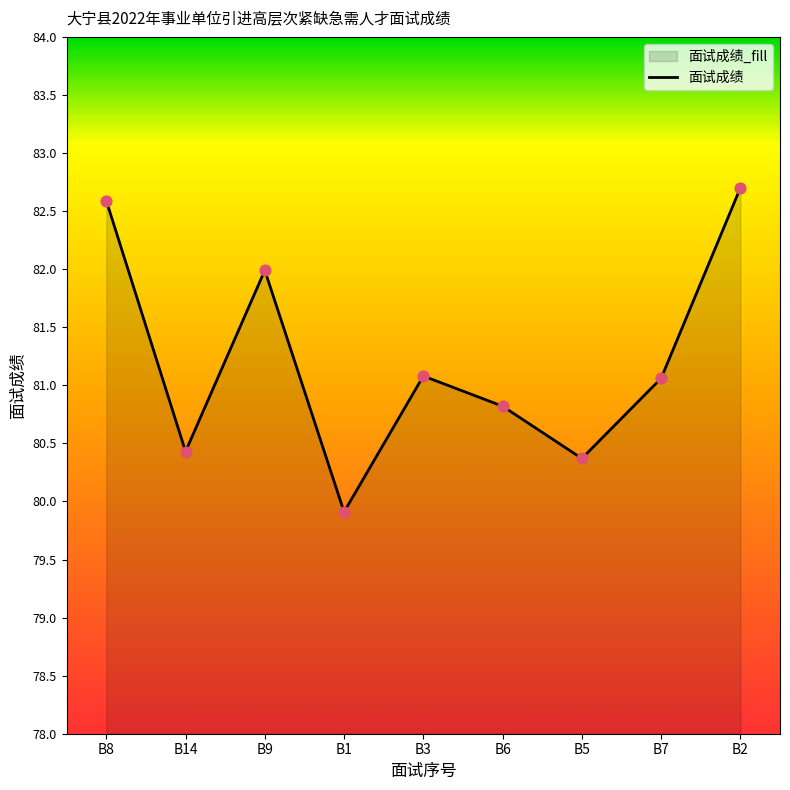

What is the ratio of the value at B2 to the value at B8?

1.0